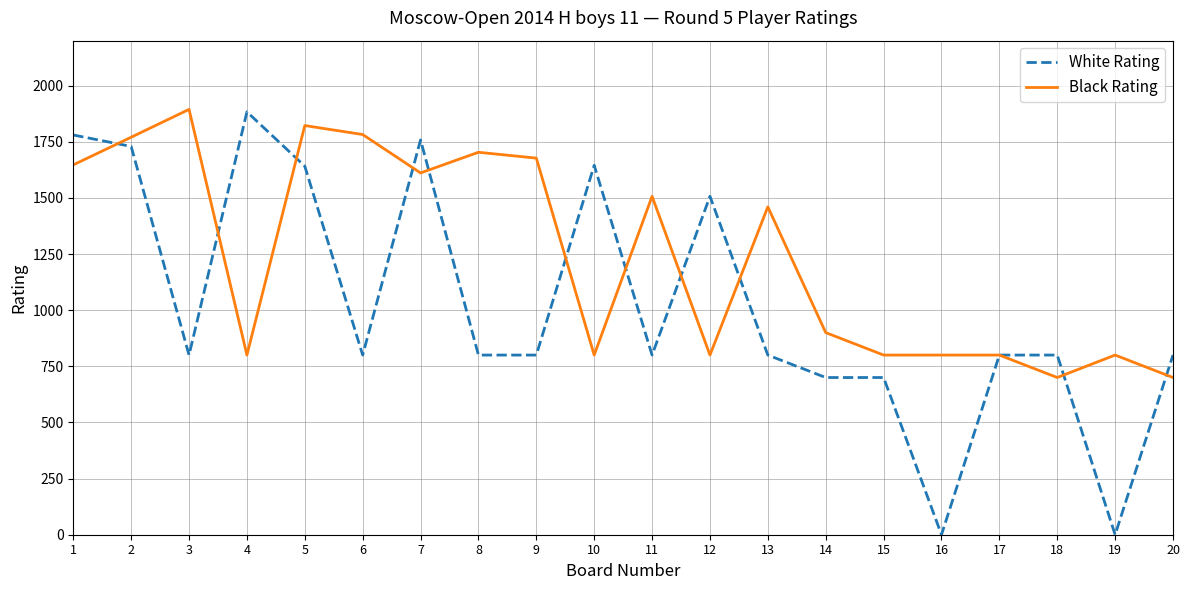

What is the minimum value for Black Rating?

700